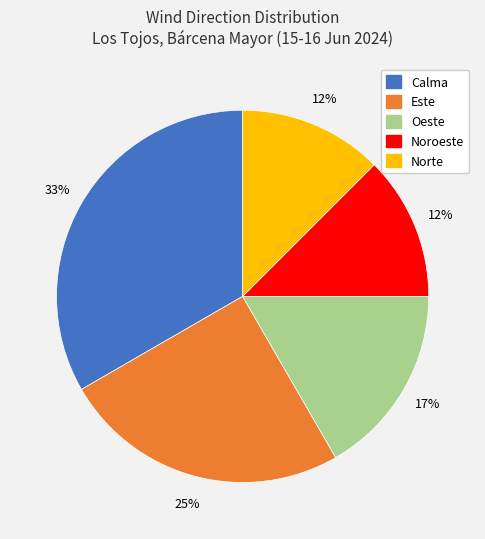

Is it true that Calma is 42% of the pie?

False